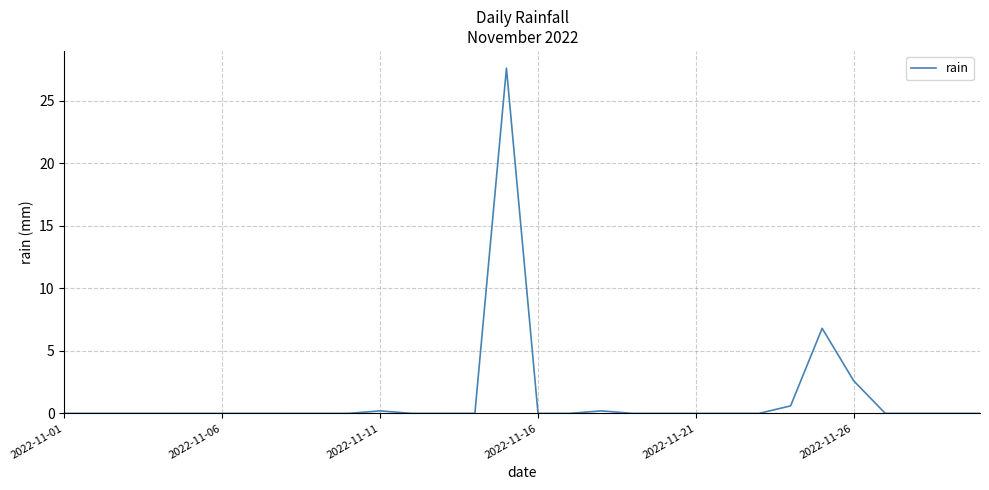

What is the maximum value shown in the chart?

27.6